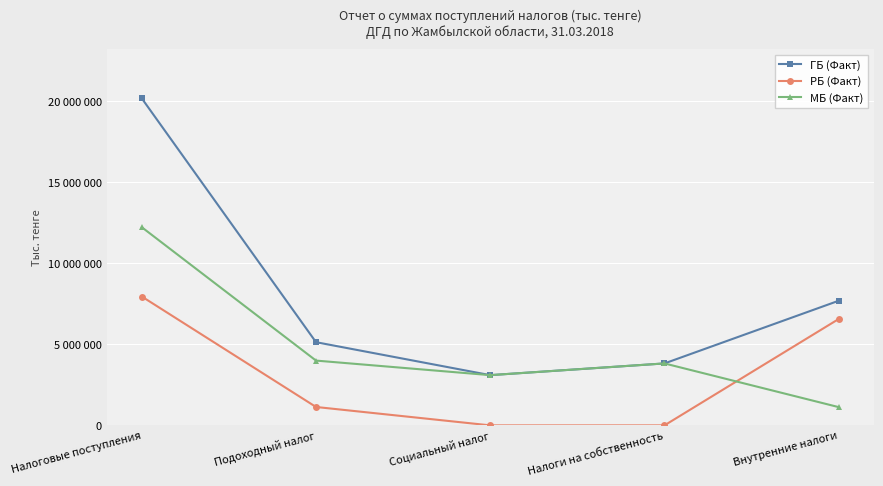

At which label is РБ (Факт) closest to 3973657?

Внутренние налоги